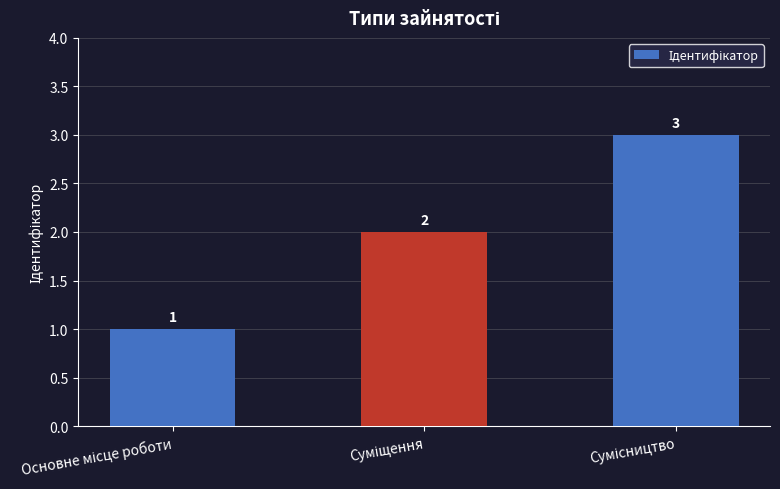

What is the value of the 2nd bar from the left?

2